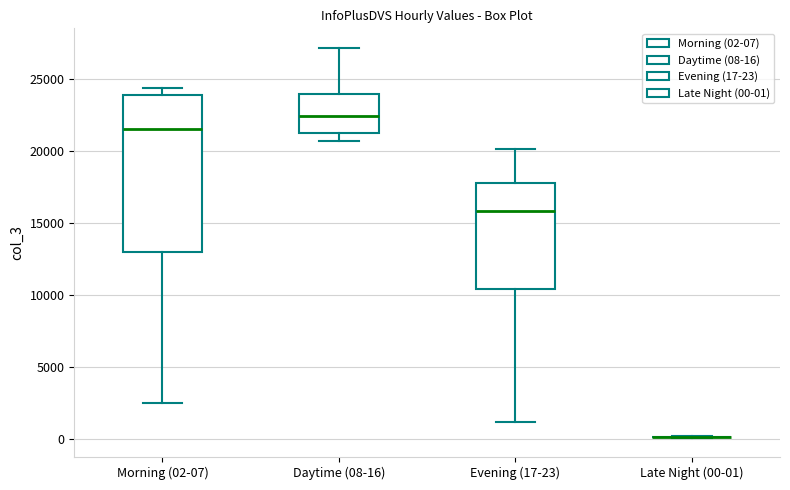

Reading left to right, transcribe this box plot: for each box, give where its median line is, the range the box spans, and where its two whiskers end, as read against the y-axis. The values are not printed on the chart, so give them approximately, as read against the axis.

Morning (02-07): median 21500, box 13000 to 24000, whiskers 2500 to 24500
Daytime (08-16): median 22500, box 21500 to 24000, whiskers 20500 to 27000
Evening (17-23): median 16000, box 10500 to 18000, whiskers 1000 to 20000
Late Night (00-01): box collapsed to a line at 0, whiskers 0 to 0